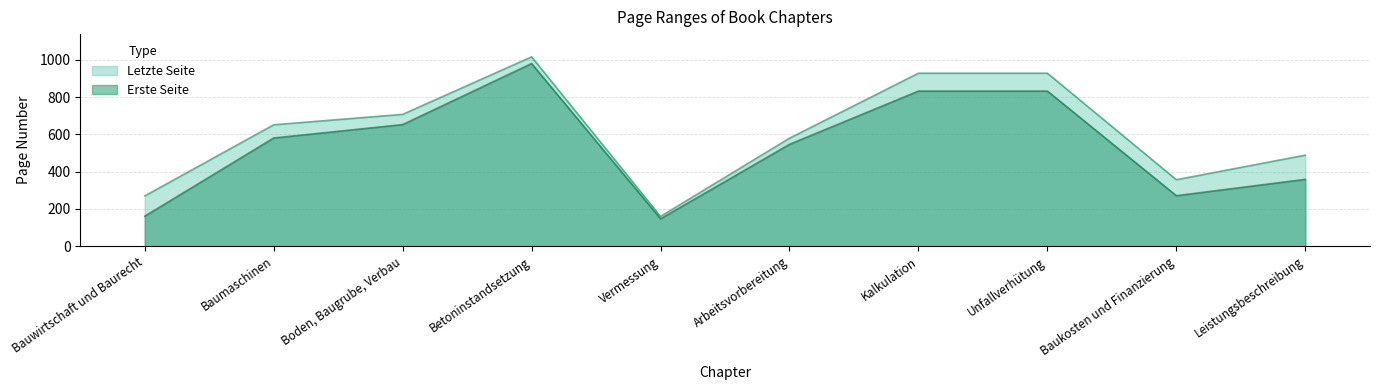

What is the difference between the highest and lowest values at Arbeitsvorbereitung?

33